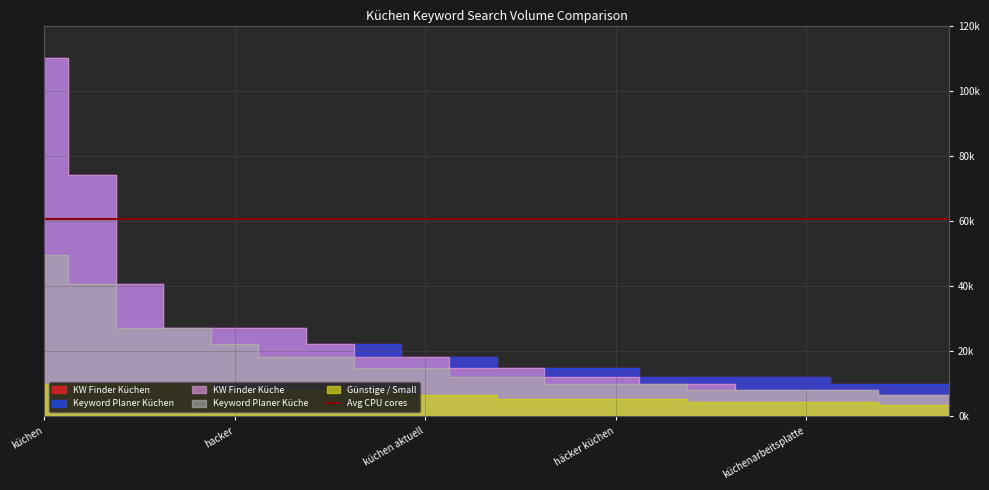

How many data points does each series have?

20